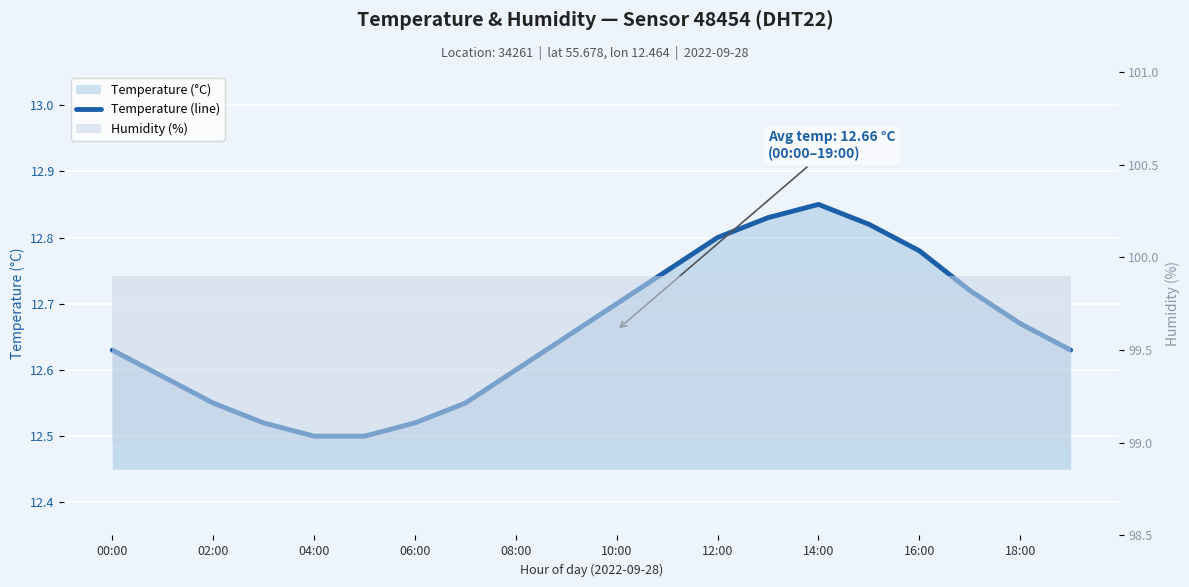

Reading left to right, list all the values displayed in this chart.

12.6	12.6	12.6	12.5	12.5	12.5	12.5	12.6	12.6	12.7	12.7	12.8	12.8	12.8	12.8	12.8	12.8	12.7	12.7	12.6